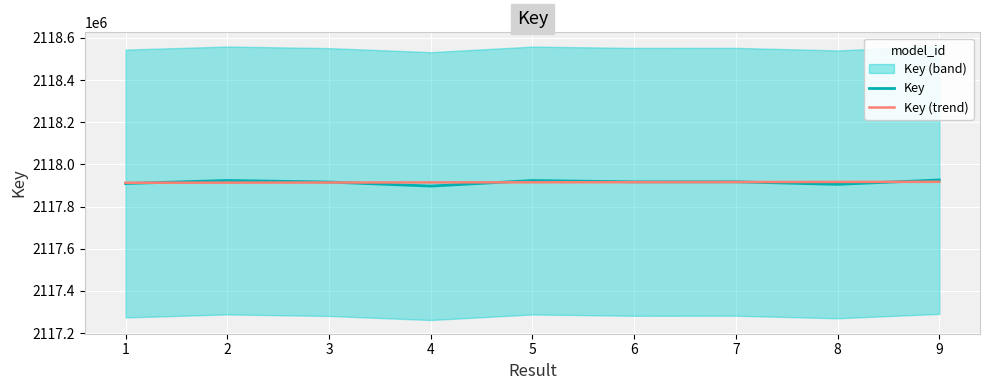

The value of Key at 9 is 3457665217. True or false?

False